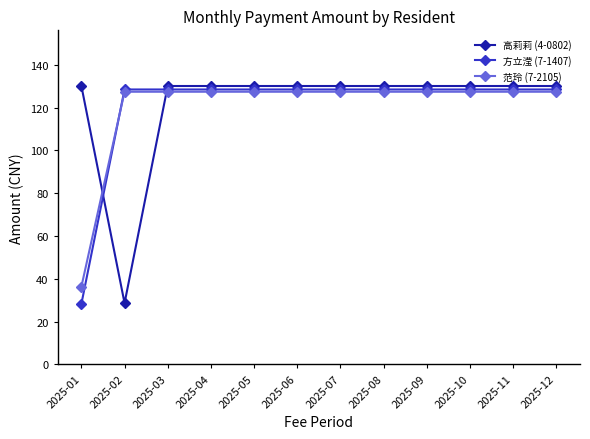

The 方立滢 (7-1407) series shows 189.9 at 2025-10. True or false?

False